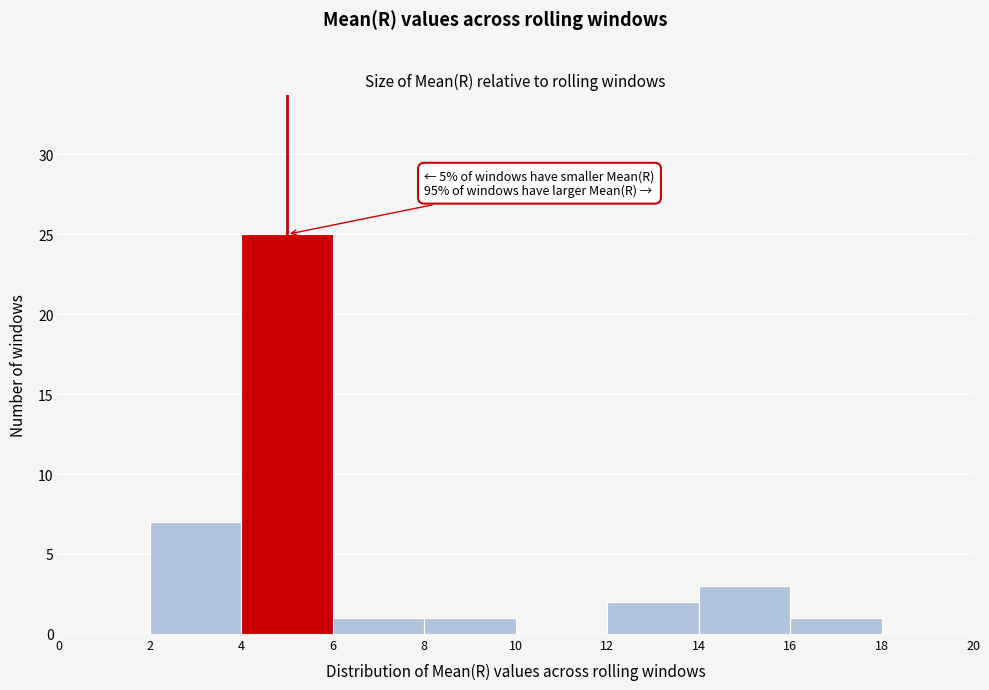

Over which range of the x-axis is the bar tallest?

4 to 6